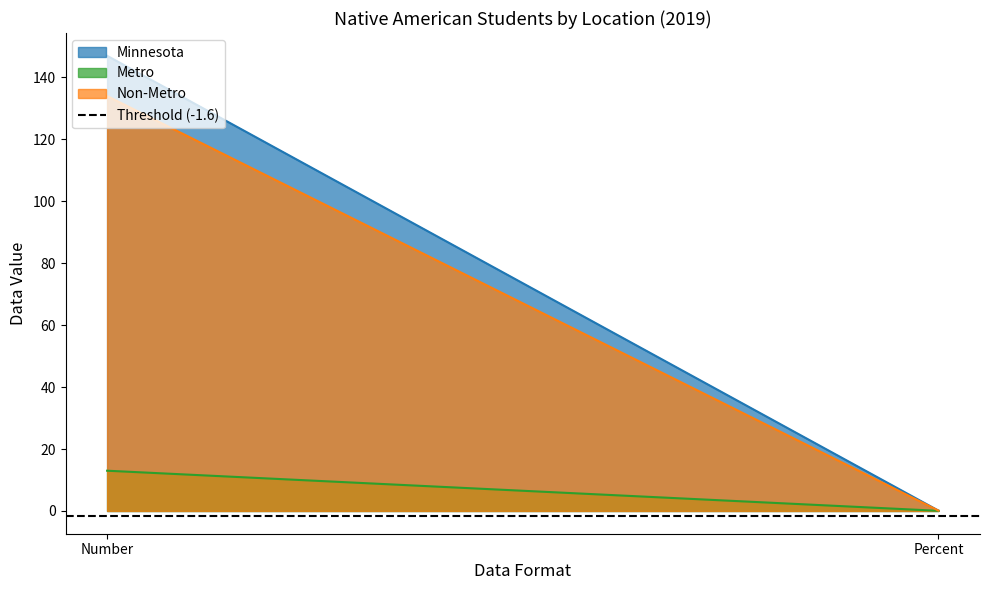

At Percent, list the series in order from smallest to largest.

Metro, Minnesota, Non-Metro